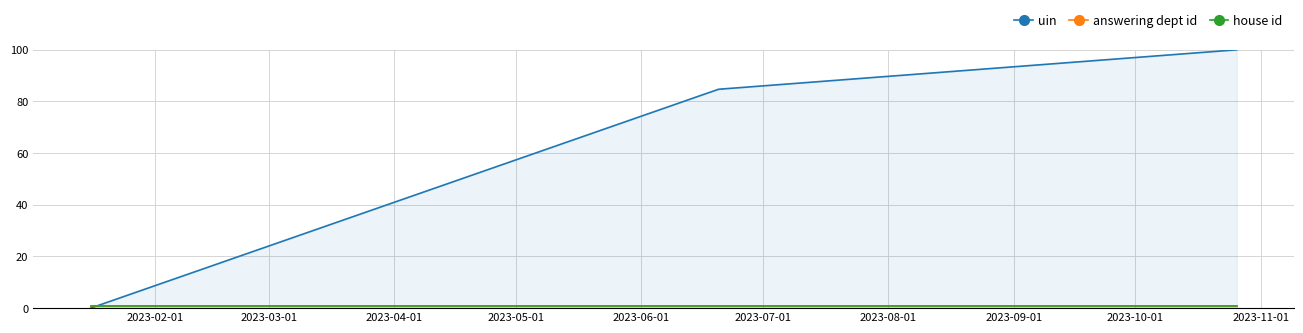

At how many categories does at least one series exceed 99?

1